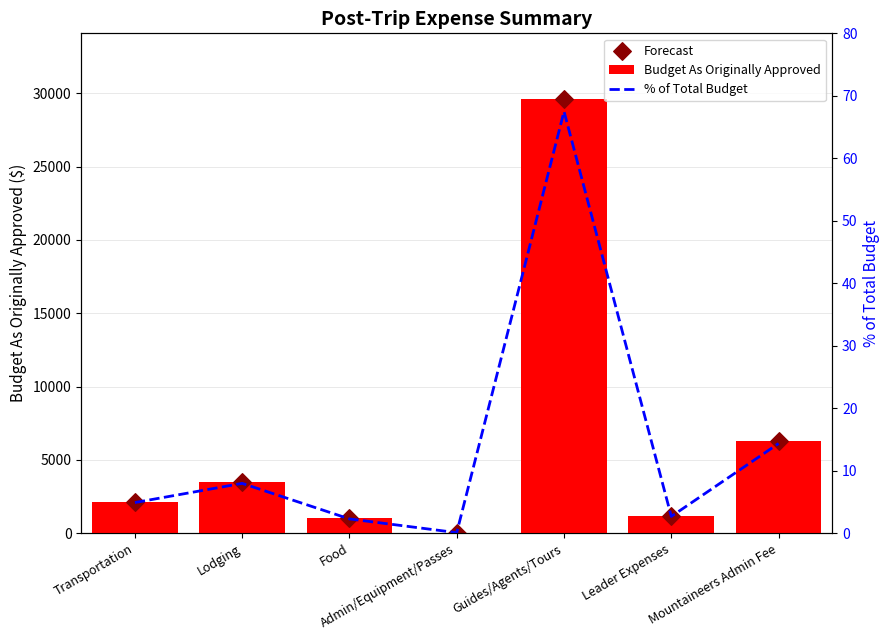

Which series has the largest total across all categories?

Budget As Originally Approved